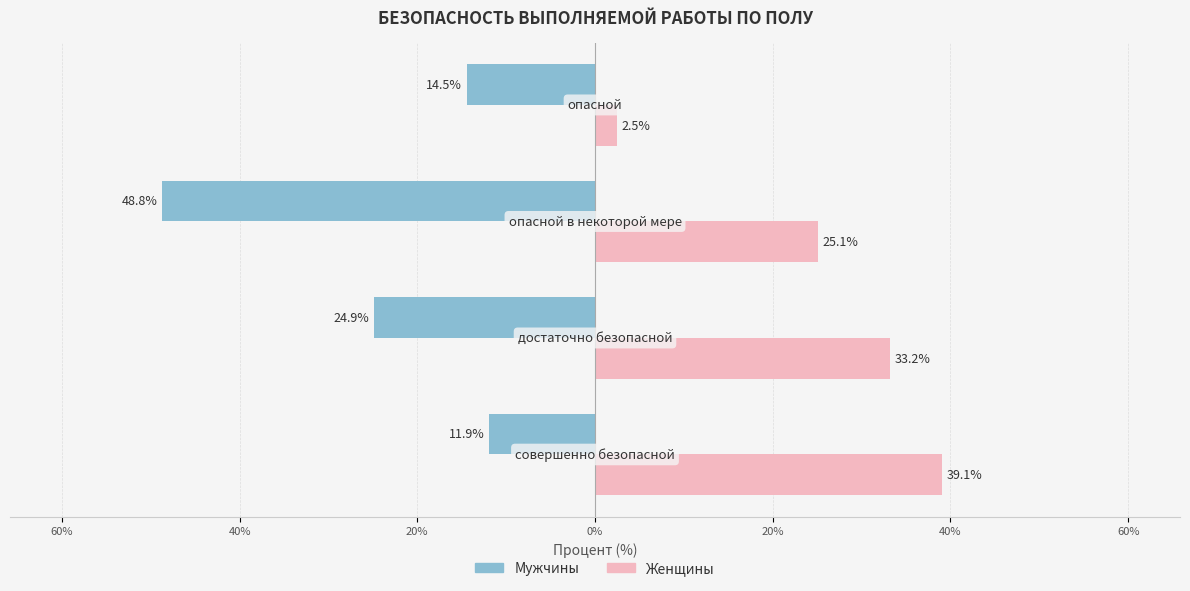

What are all the series names shown in the legend?

Мужчины, Женщины